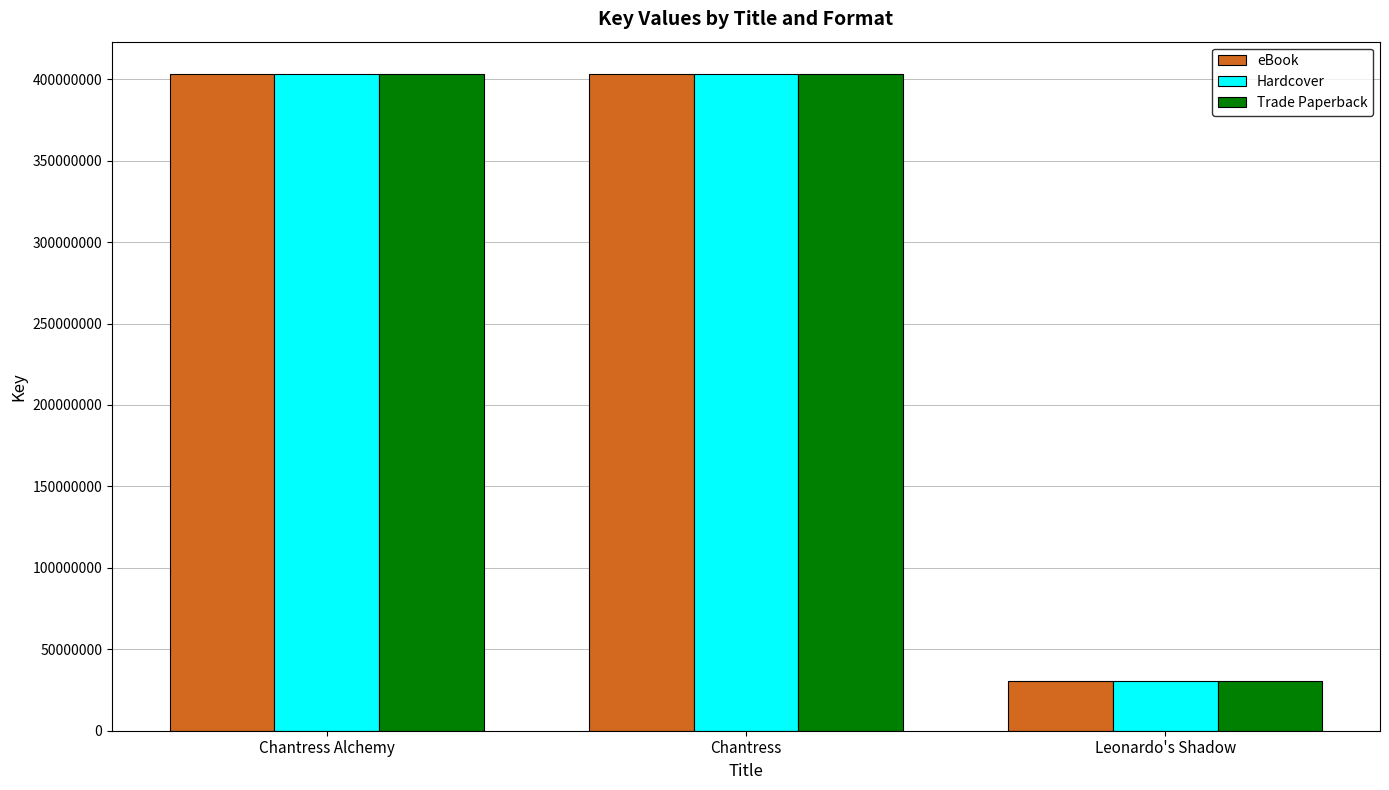

How many distinct data groups are displayed?

3